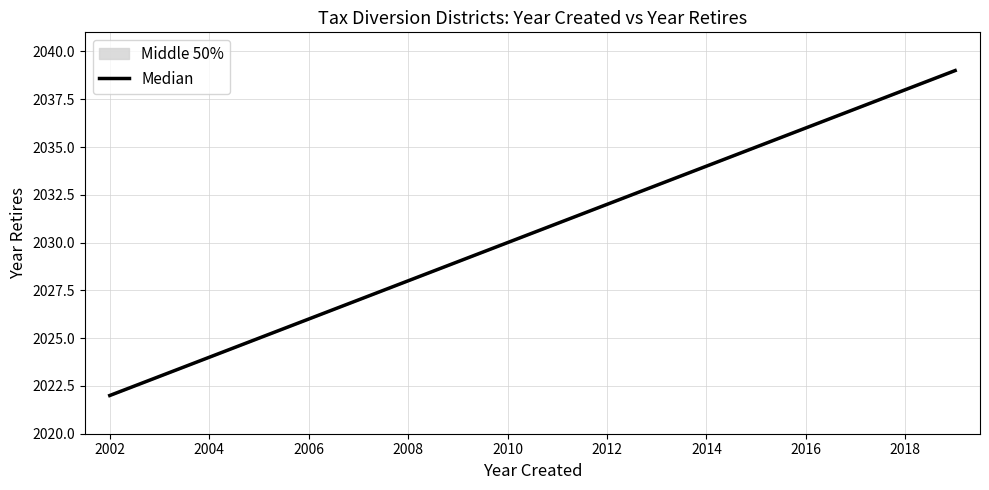

The value at 2016 is 3560. True or false?

False